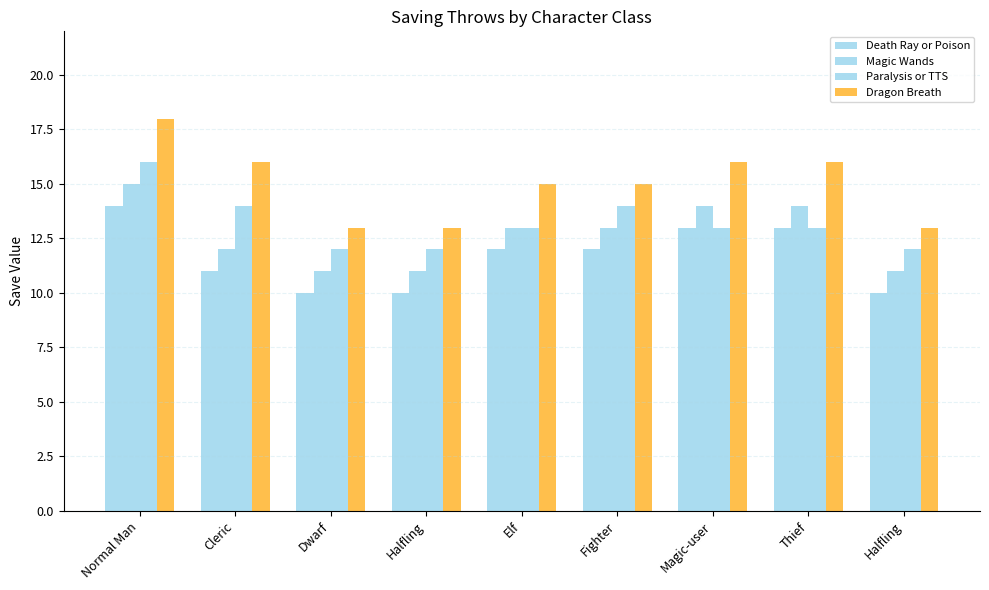

What is the label of the 2nd bar from the right?

Thief